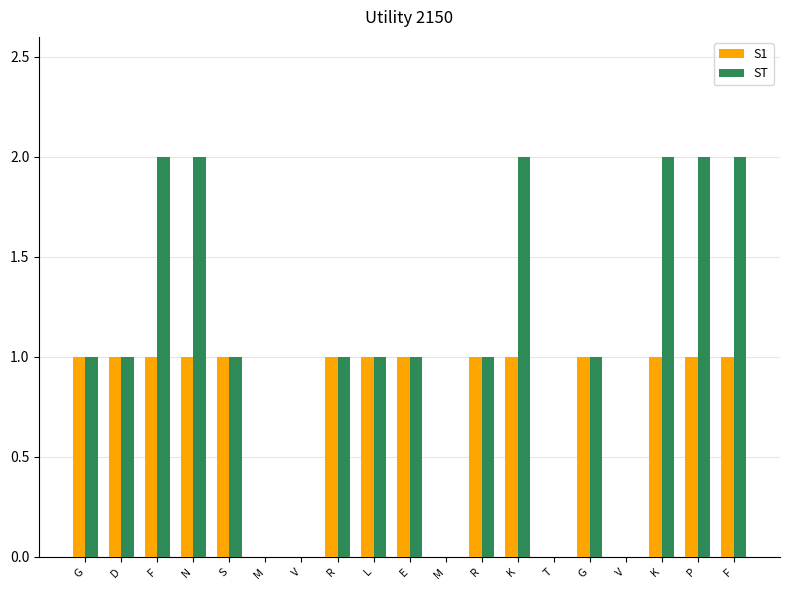

What is the total value across all series at R?

2